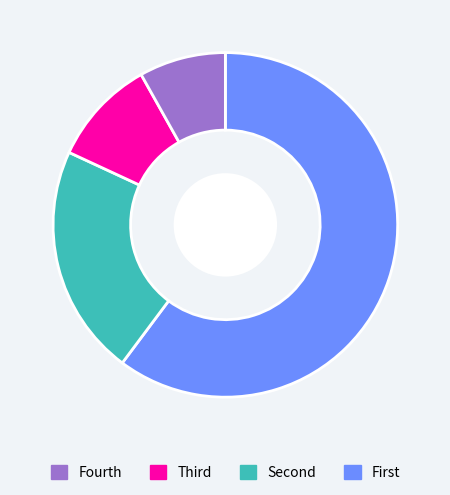

Is there any slice that represents more than half of the pie?

Yes